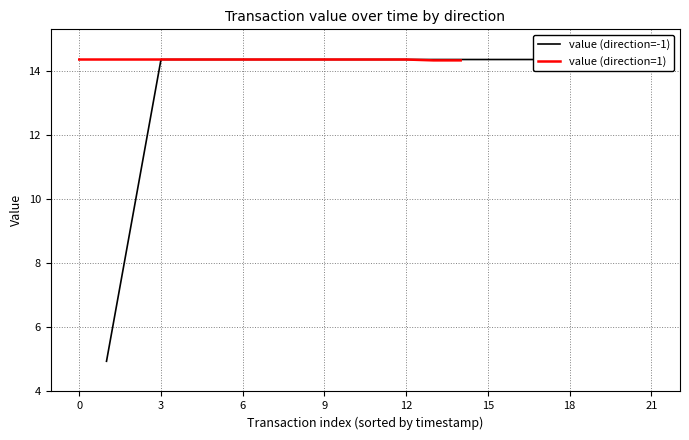

Where is the first local maximum for value (direction=1)?

6